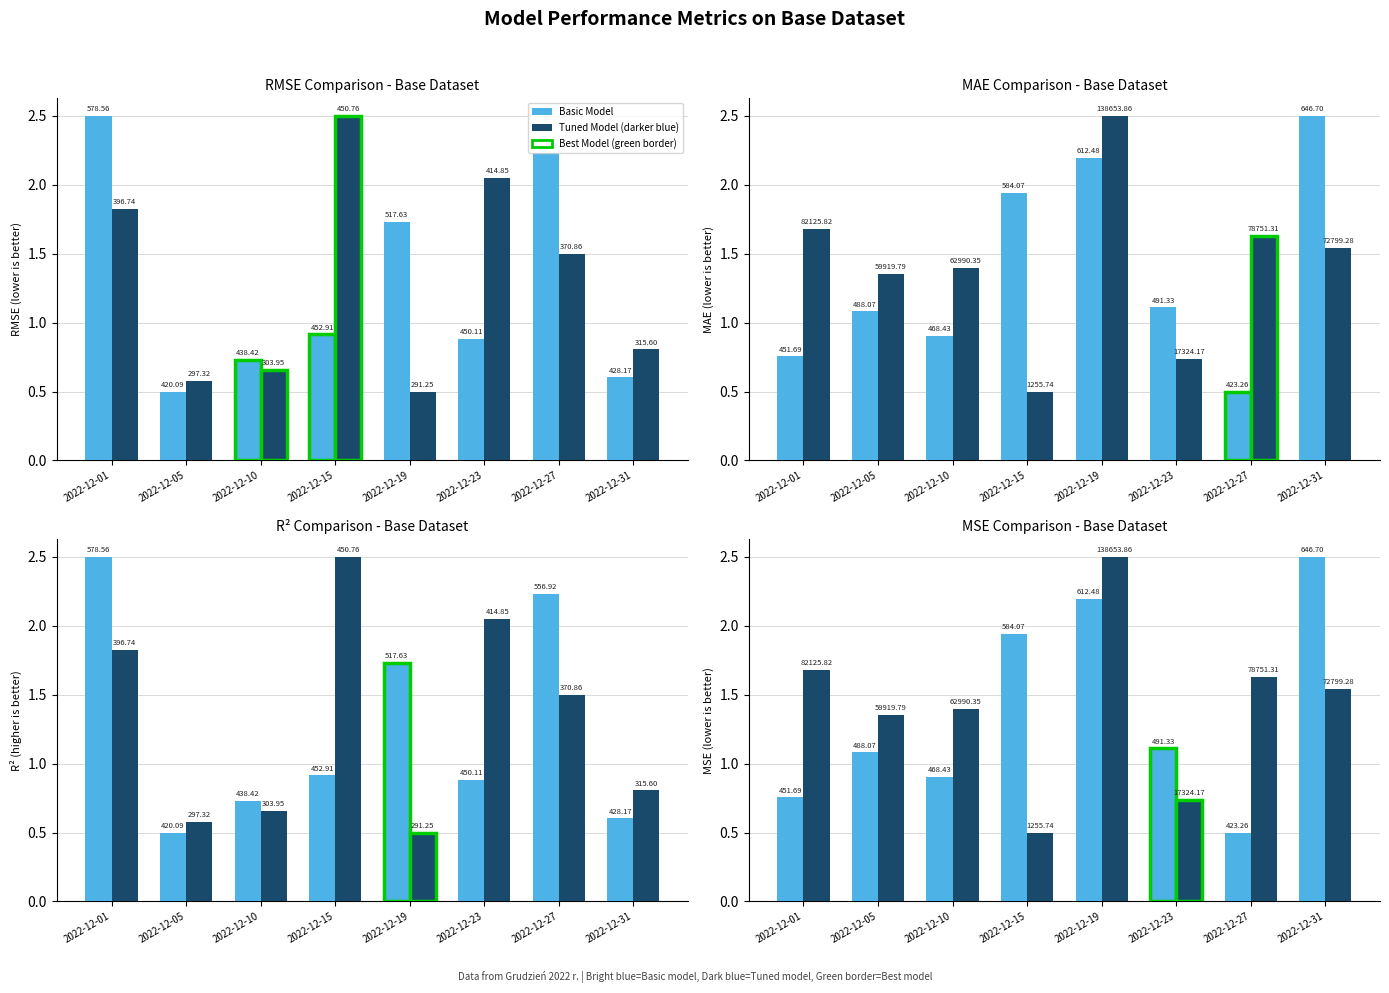

At which category does the chart reach its peak across all series?

2022-12-31